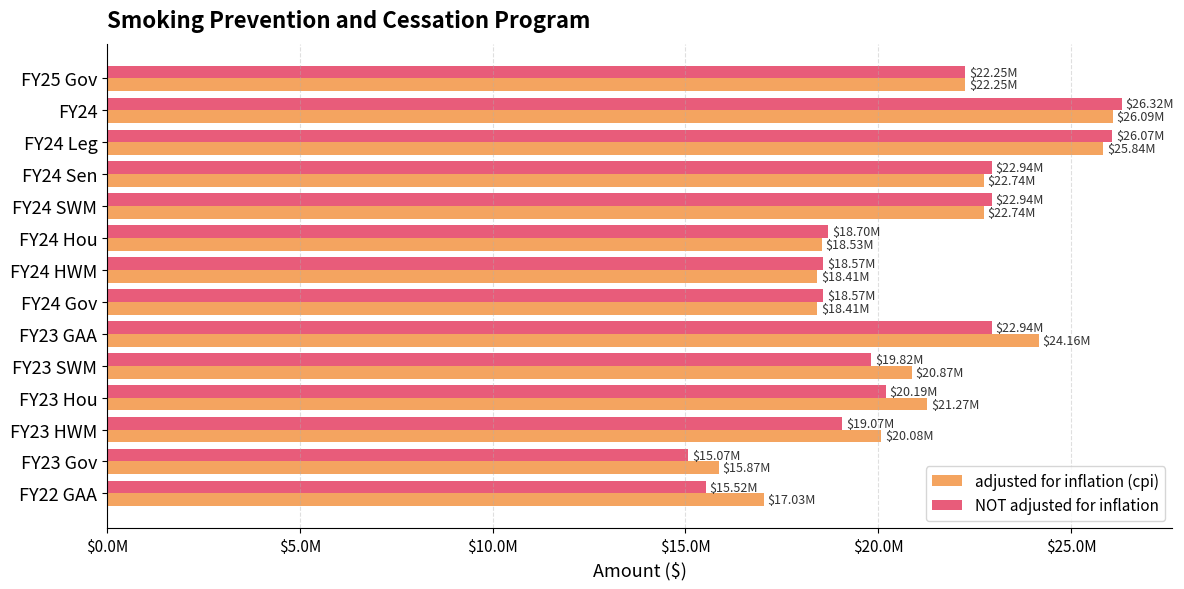

What are all the series names shown in the legend?

adjusted for inflation (cpi), NOT adjusted for inflation